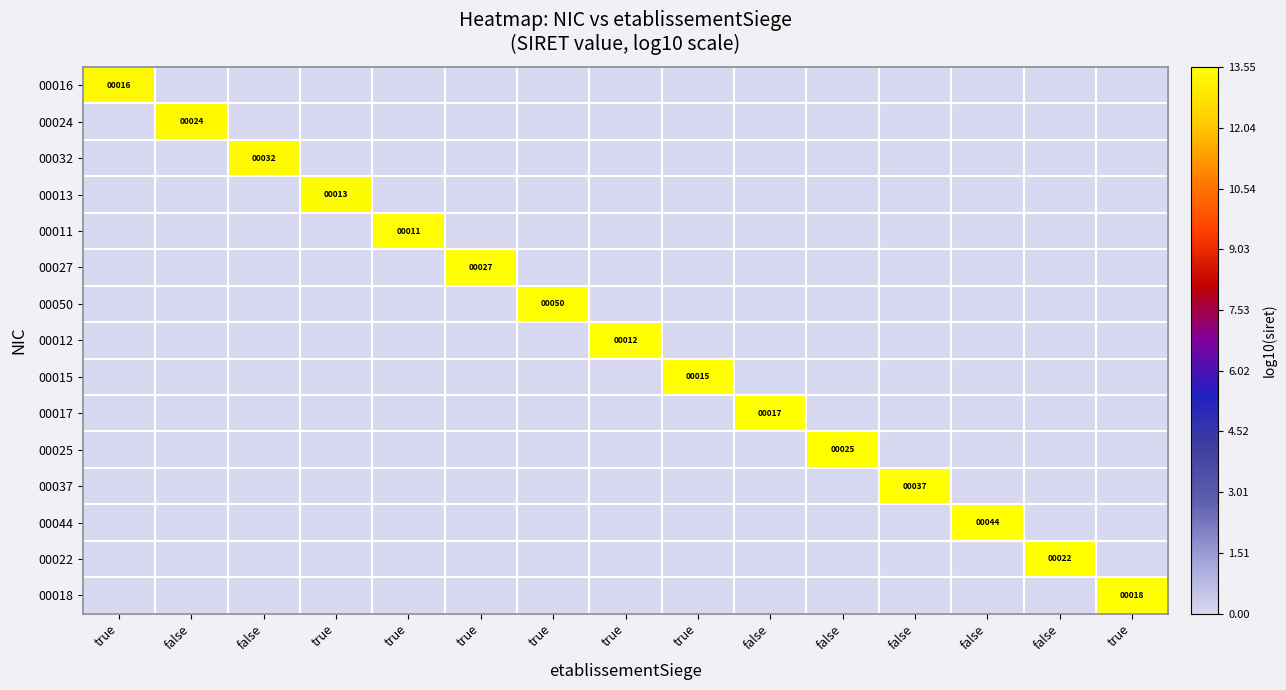

True or false: 00027 has a value of 0.0 at false.

True